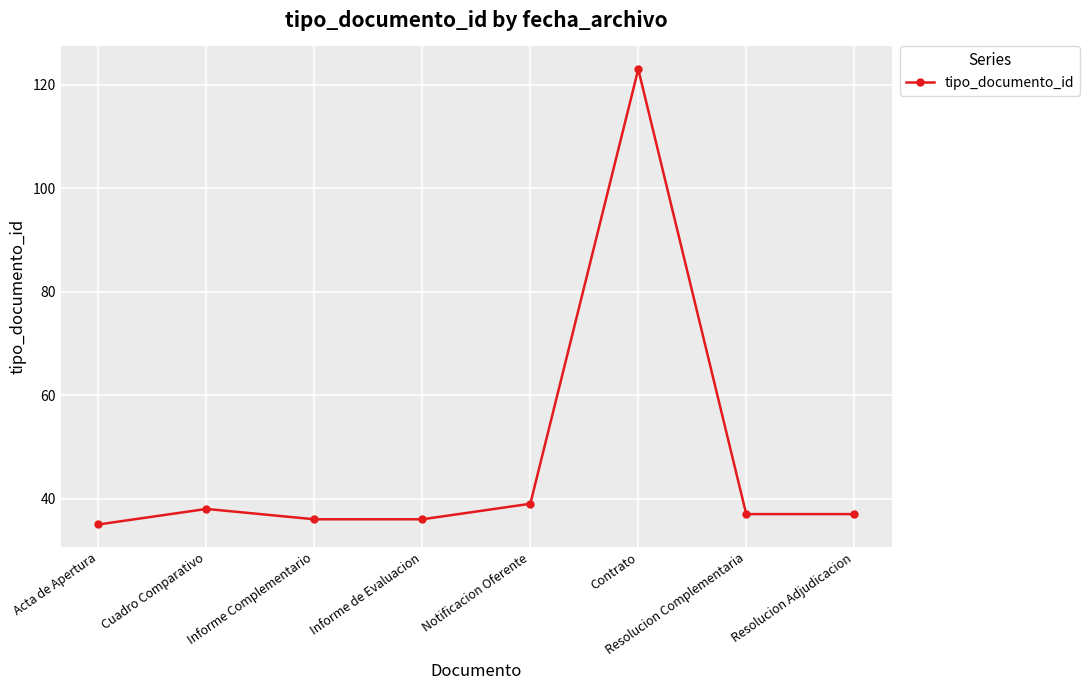

How many categories are shown in the chart?

8